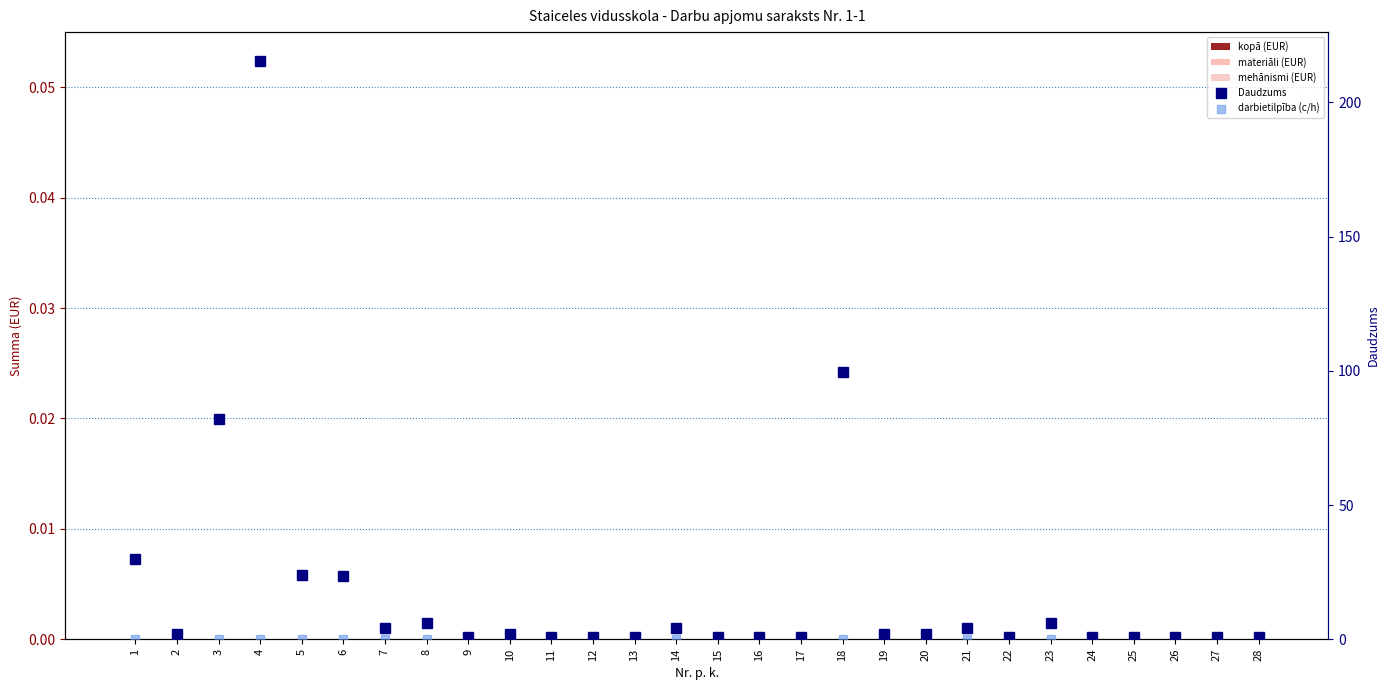

Reading right to left, transcribe all the data shown in this chart.

kopā (EUR): 0.0	0.0	0.0	0.0	0.0	0.0	0.0	0.0	0.0	0.0	0.0	0.0	0.0	0.0	0.0	0.0	0.0	0.0	0.0	0.0	0.0	0.0	0.0	0.0	0.0	0.0	0.0	0.0
materiāli (EUR): 0.0	0.0	0.0	0.0	0.0	0.0	0.0	0.0	0.0	0.0	0.0	0.0	0.0	0.0	0.0	0.0	0.0	0.0	0.0	0.0	0.0	0.0	0.0	0.0	0.0	0.0	0.0	0.0
mehānismi (EUR): 0.0	0.0	0.0	0.0	0.0	0.0	0.0	0.0	0.0	0.0	0.0	0.0	0.0	0.0	0.0	0.0	0.0	0.0	0.0	0.0	0.0	0.0	0.0	0.0	0.0	0.0	0.0	0.0
Daudzums: 1.0	1.0	1.0	1.0	1.0	6.0	1.0	4.0	2.0	2.0	99.7	1.0	1.0	1.0	4.0	1.0	1.0	1.0	2.0	1.0	6.0	4.0	23.4	24.0	215.4	82.2	2.0	30.0
darbietilpība (c/h): 0.0	0.0	0.0	0.0	0.0	0.0	0.0	0.0	0.0	0.0	0.0	0.0	0.0	0.0	0.0	0.0	0.0	0.0	0.0	0.0	0.0	0.0	0.0	0.0	0.0	0.0	0.0	0.0